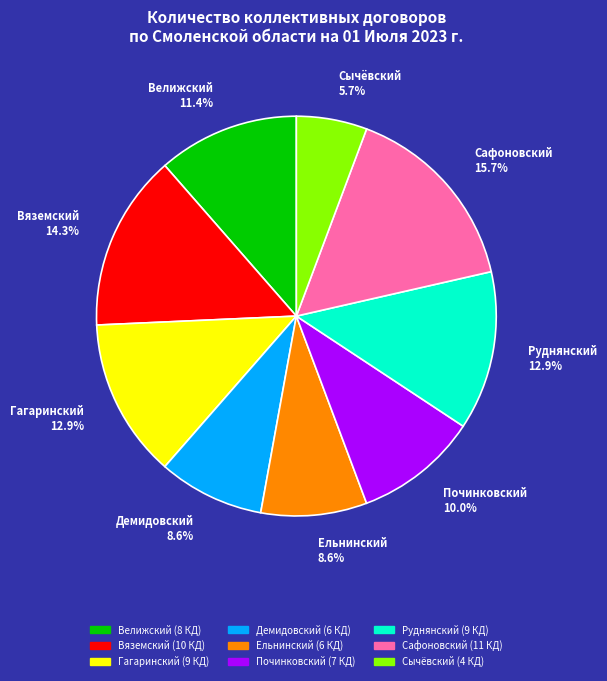

The Починковский slice represents 10% of the pie. True or false?

True